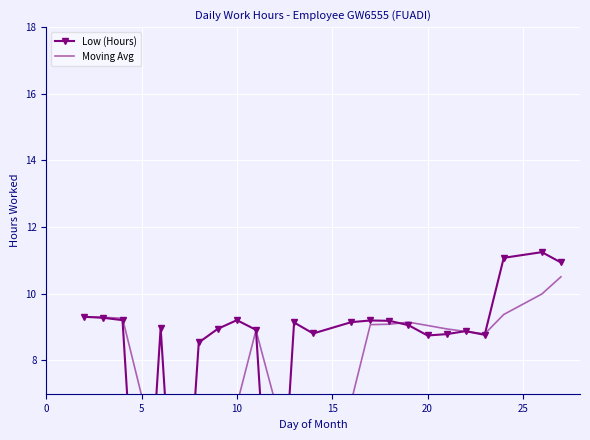

What is the minimum value for Moving Avg?

4.4